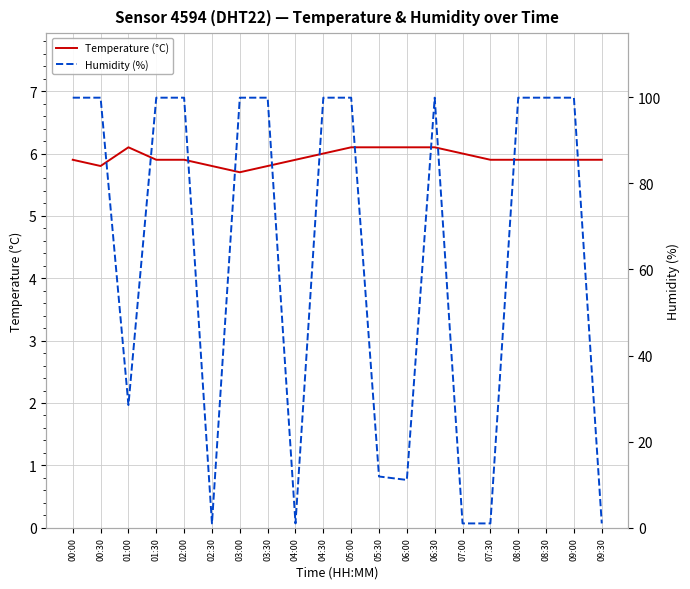

List the series in order of their overall mean, highest first.

Humidity (%), Temperature (°C)